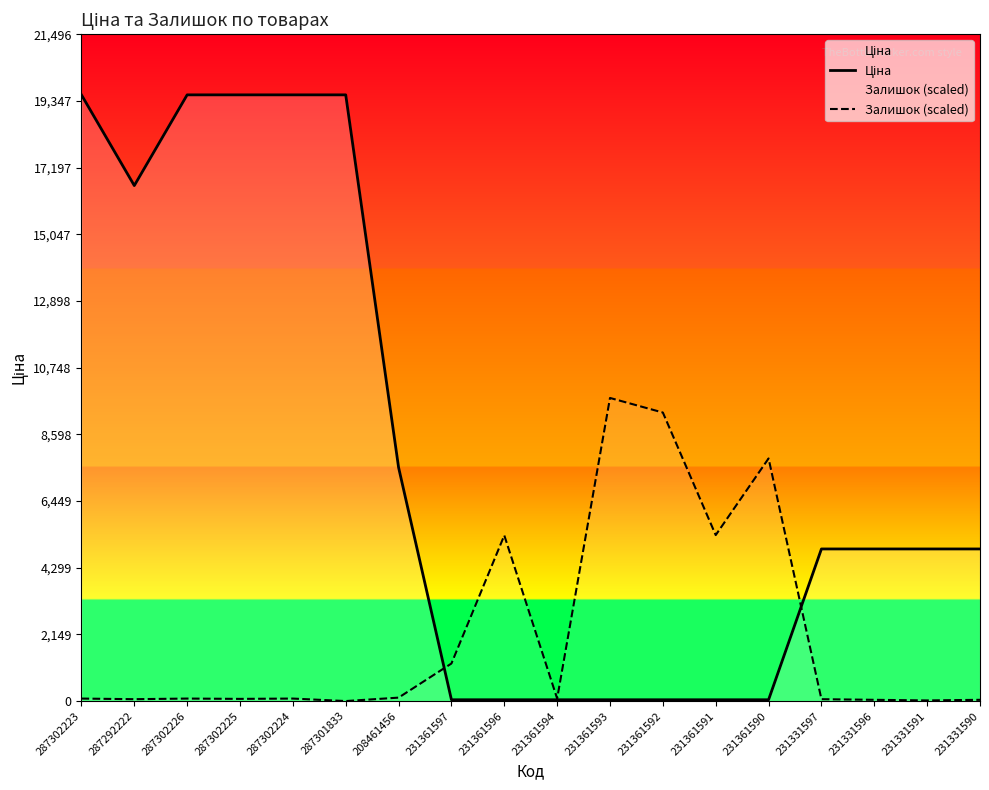

Which series ends up on top after the final intersection of Залишок (scaled) and Ціна?

Ціна